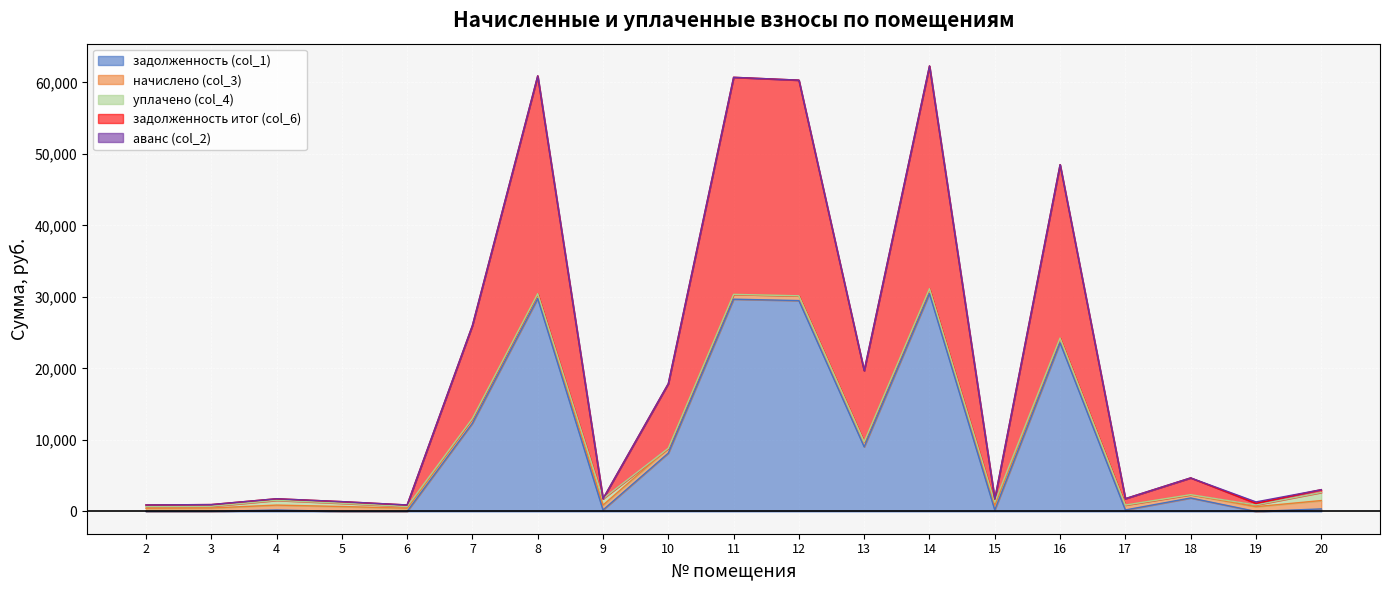

What is the total value across all series at 10?

17873.0